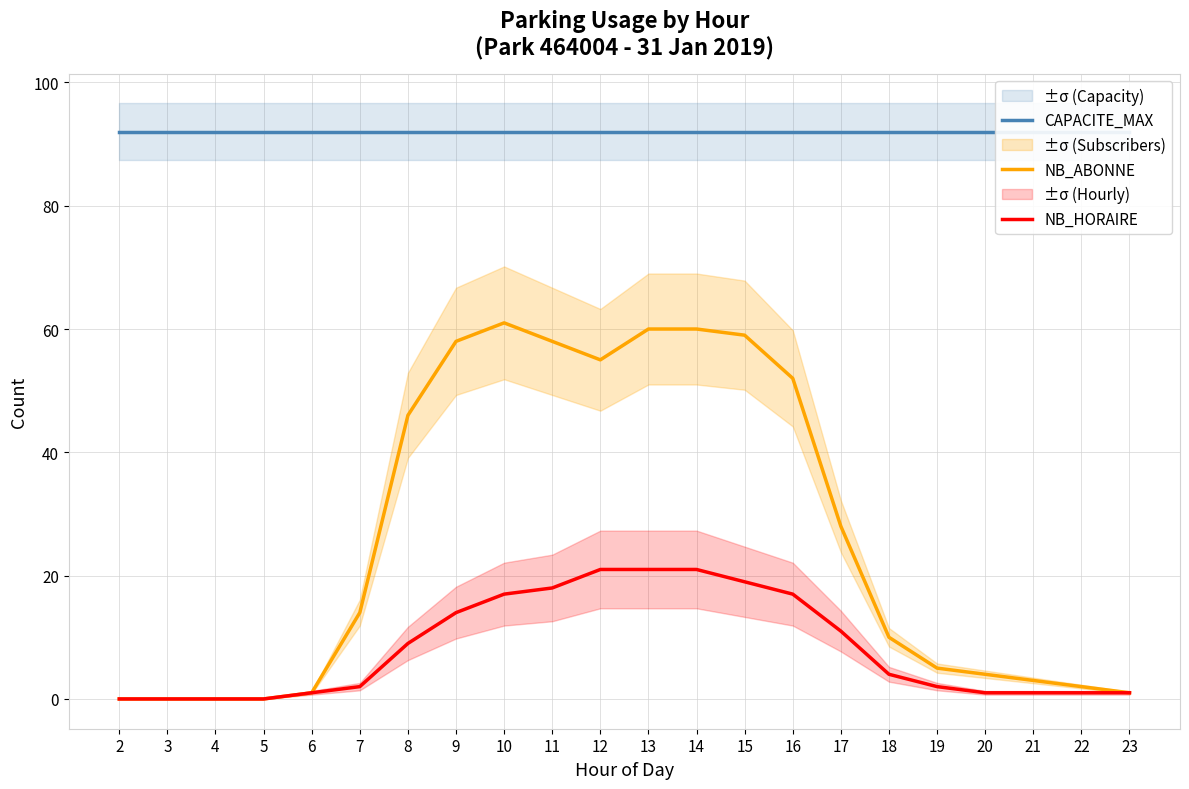

Which series has the largest total across all categories?

CAPACITE_MAX